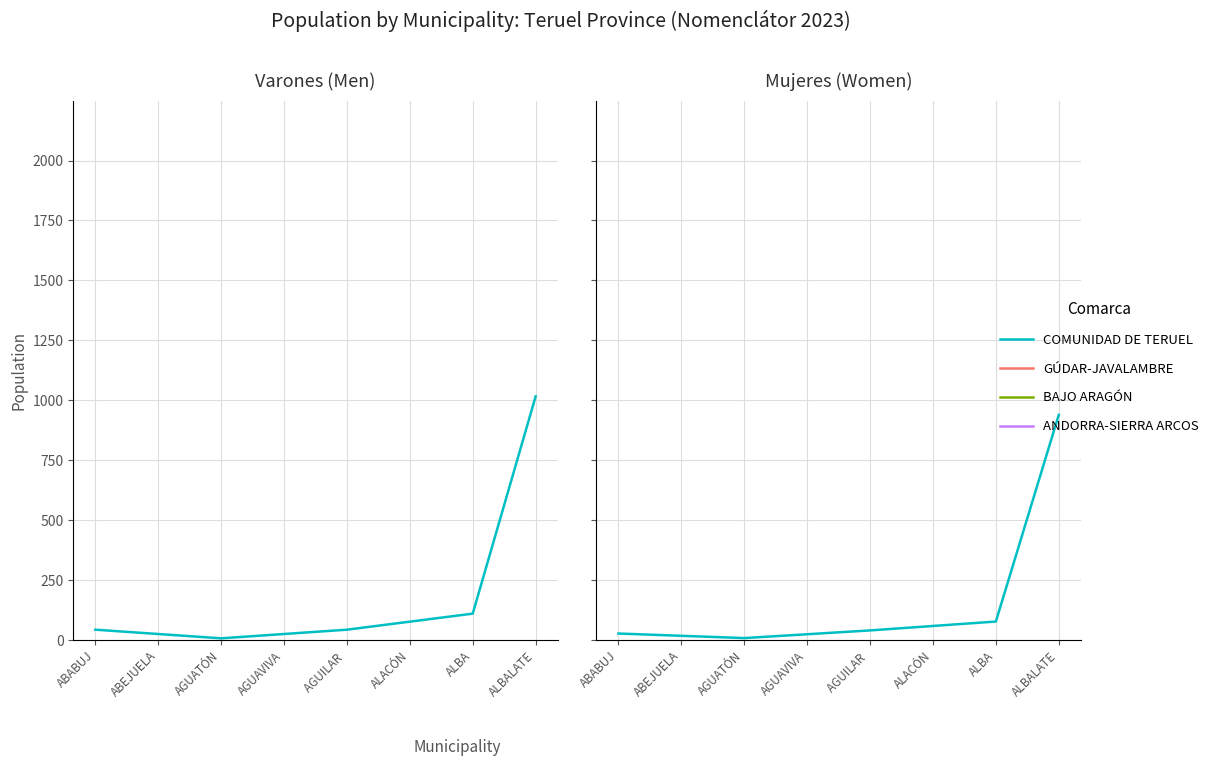

At which label is the value closest to 473?

ALBA